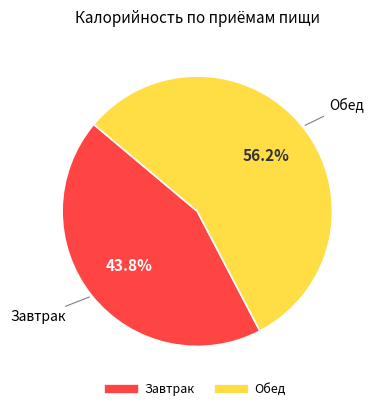

How many slices are in this pie chart?

2